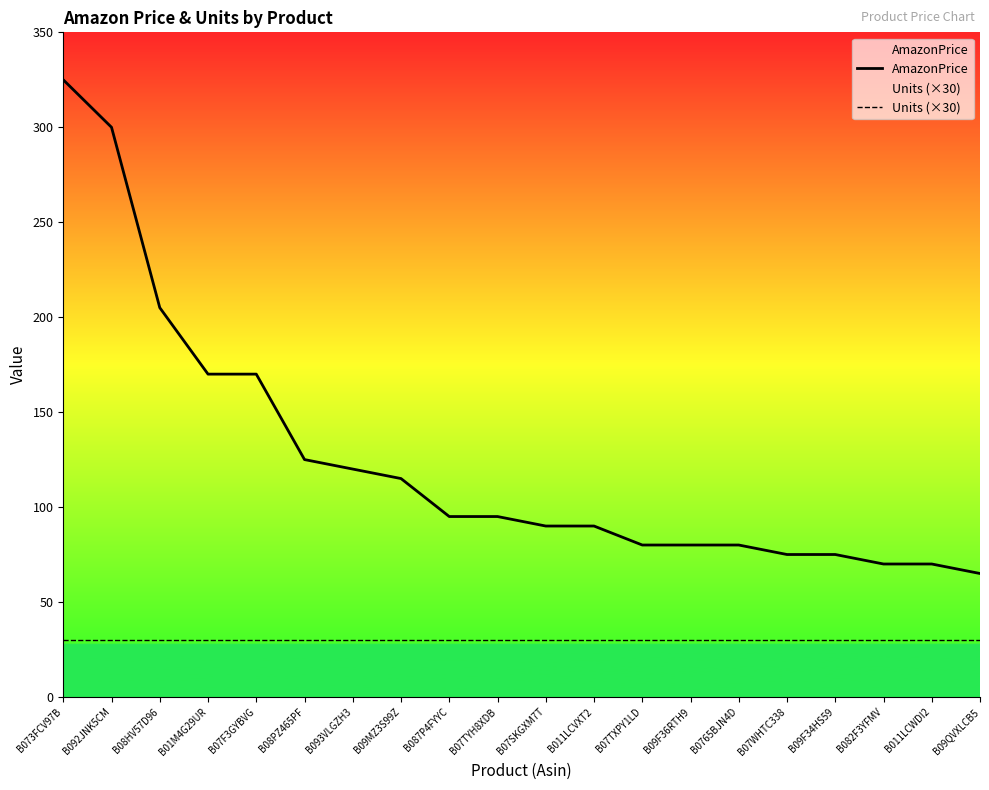

What is the minimum value shown in the chart?

30.0